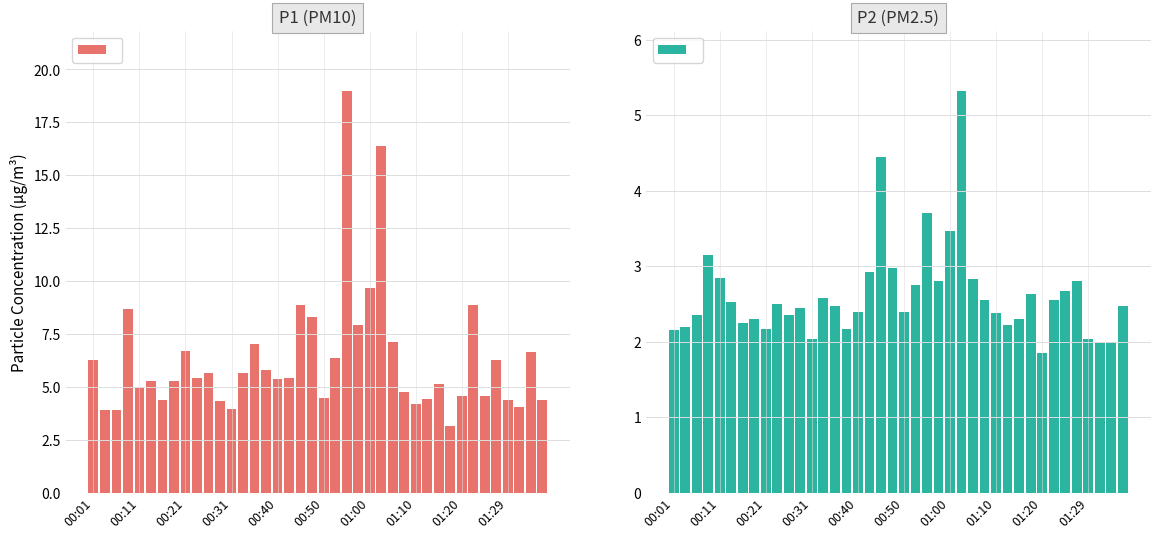

True or false: P1 has a value of 5.4 at 17.

True